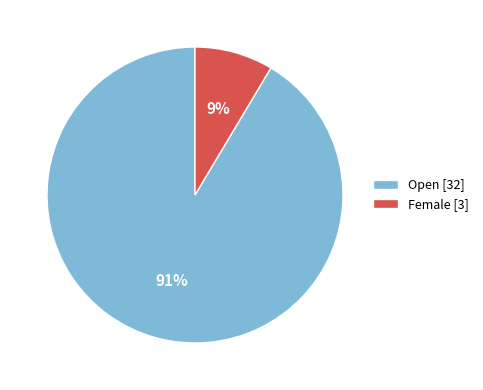

Combined, do Female and Open account for over 50%?

Yes